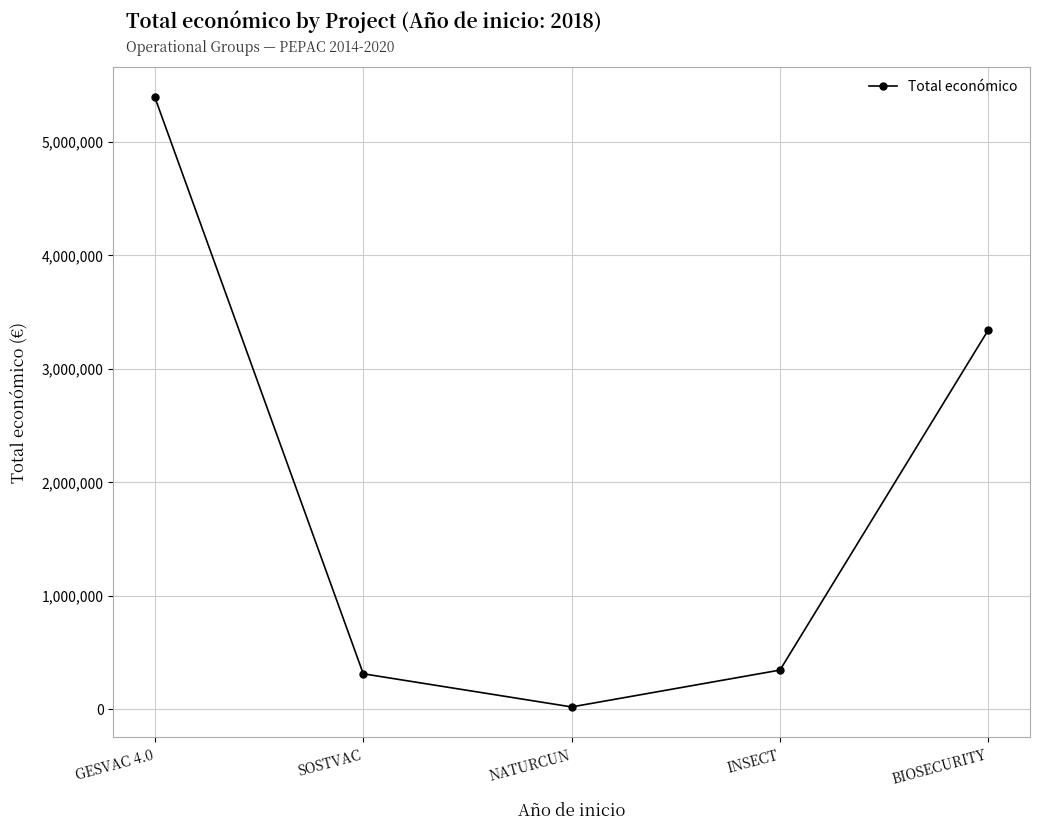

What is the ratio of the value at BIOSECURITY to the value at NATURCUN?

171.6